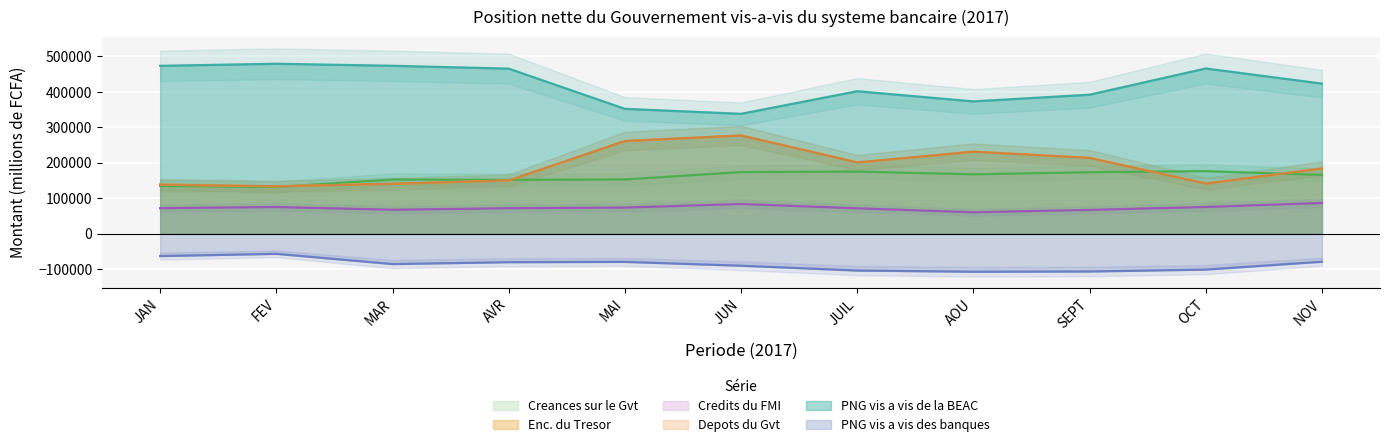

True or false: Depots du Gvt and PNG vis a vis de la BEAC cross at least once.

False